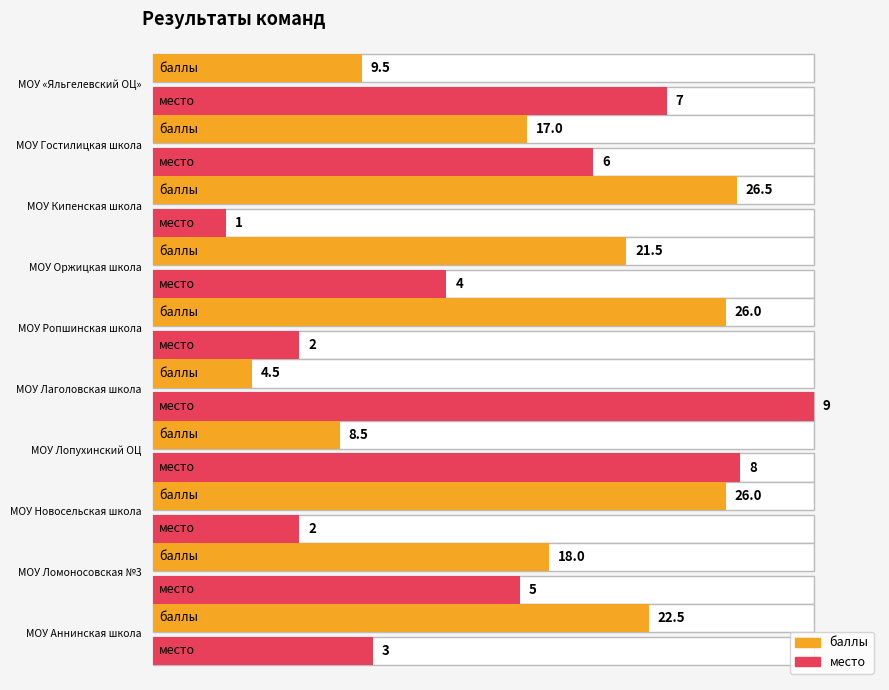

What is the maximum value shown in the chart?

26.5